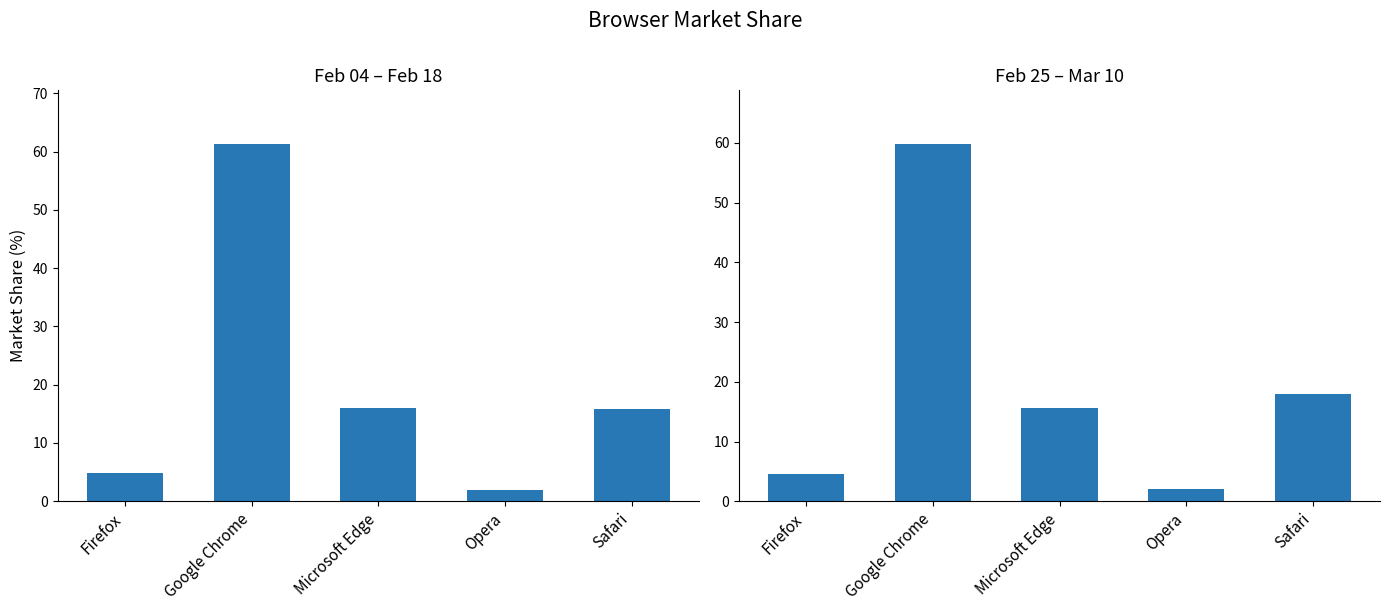

Reading left to right, list all the values displayed in this chart.

2024-02-04 to 2024-02-18: 4.9	61.3	15.9	2.0	15.9
2024-02-25 to 2024-03-10: 4.6	59.8	15.7	2.0	17.9